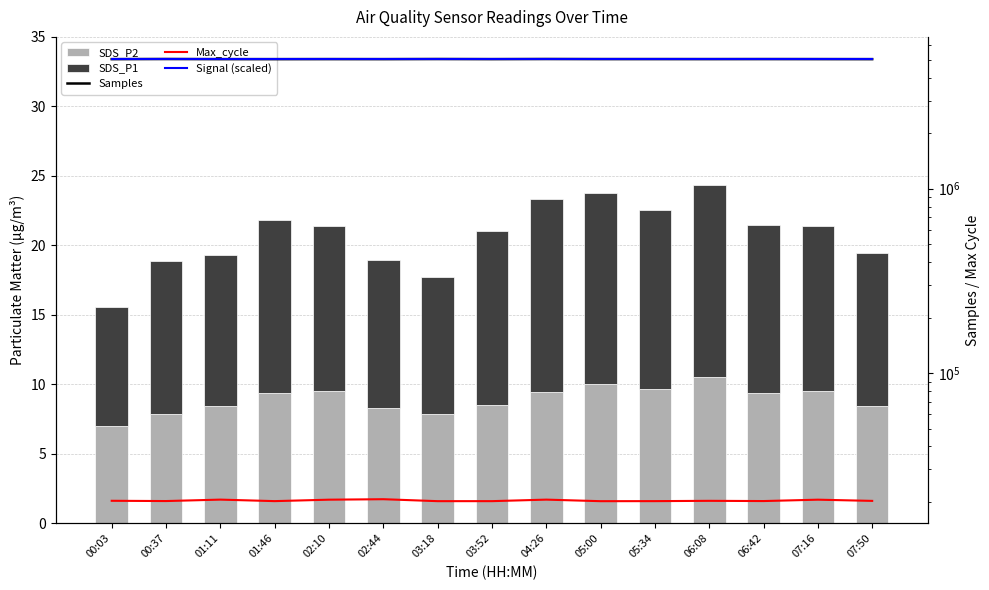

What position from the left is 05:00?

10